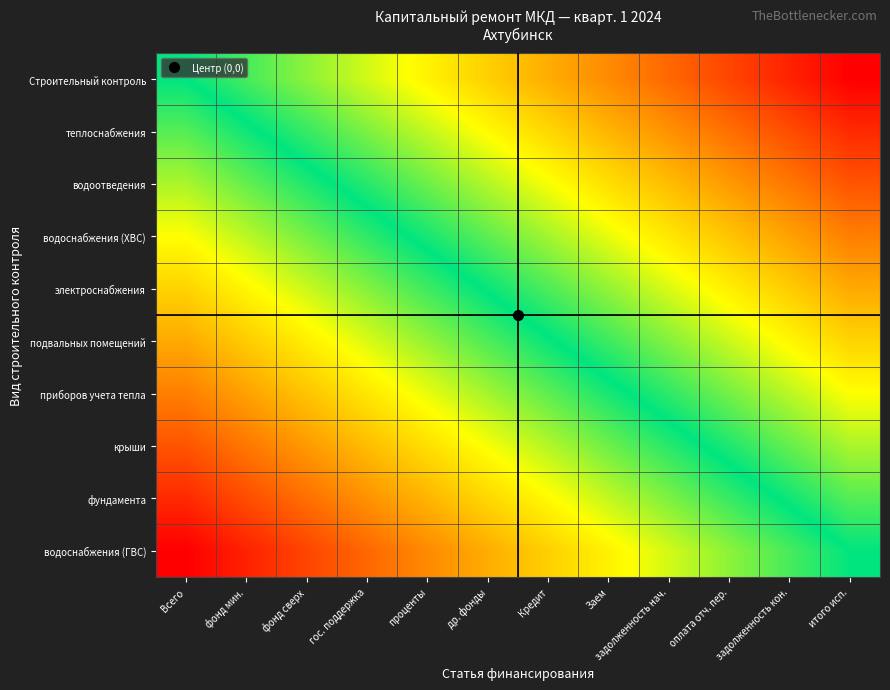

Rank the series at др. фонды from highest to lowest value.

водоснабжения (ГВС), фундамента, крыши, приборов учета тепла, подвальных помещений, электроснабжения, водоснабжения (ХВС), водоотведения, теплоснабжения, Строительный контроль